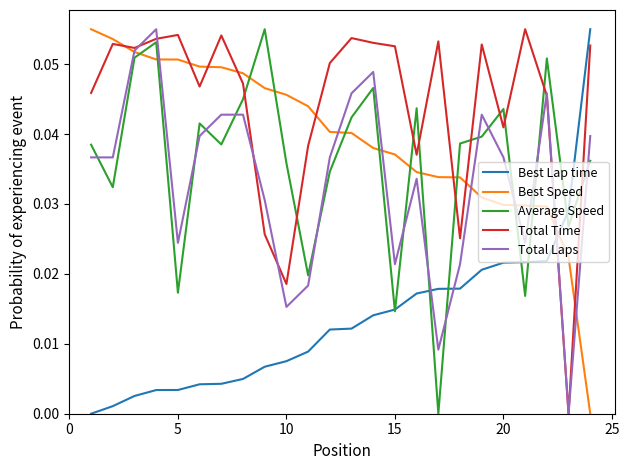

Which series ends up on top after the final intersection of Average Speed and Total Laps?

Total Laps